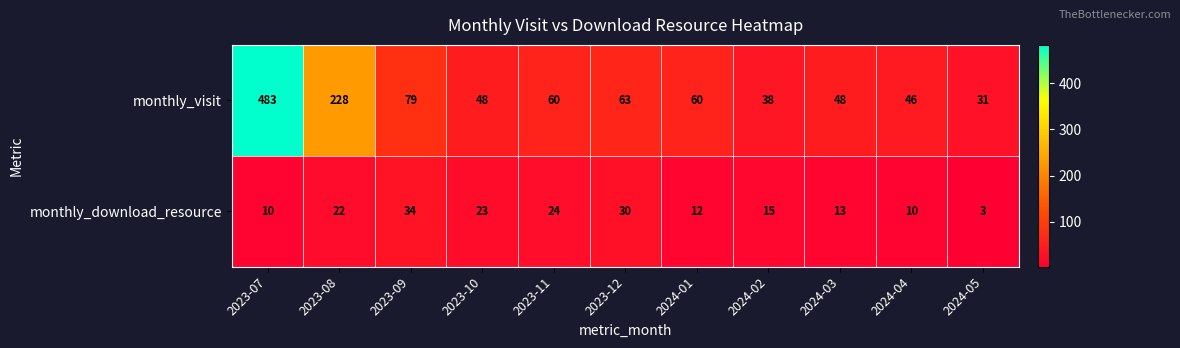

What is the minimum value shown in the chart?

3